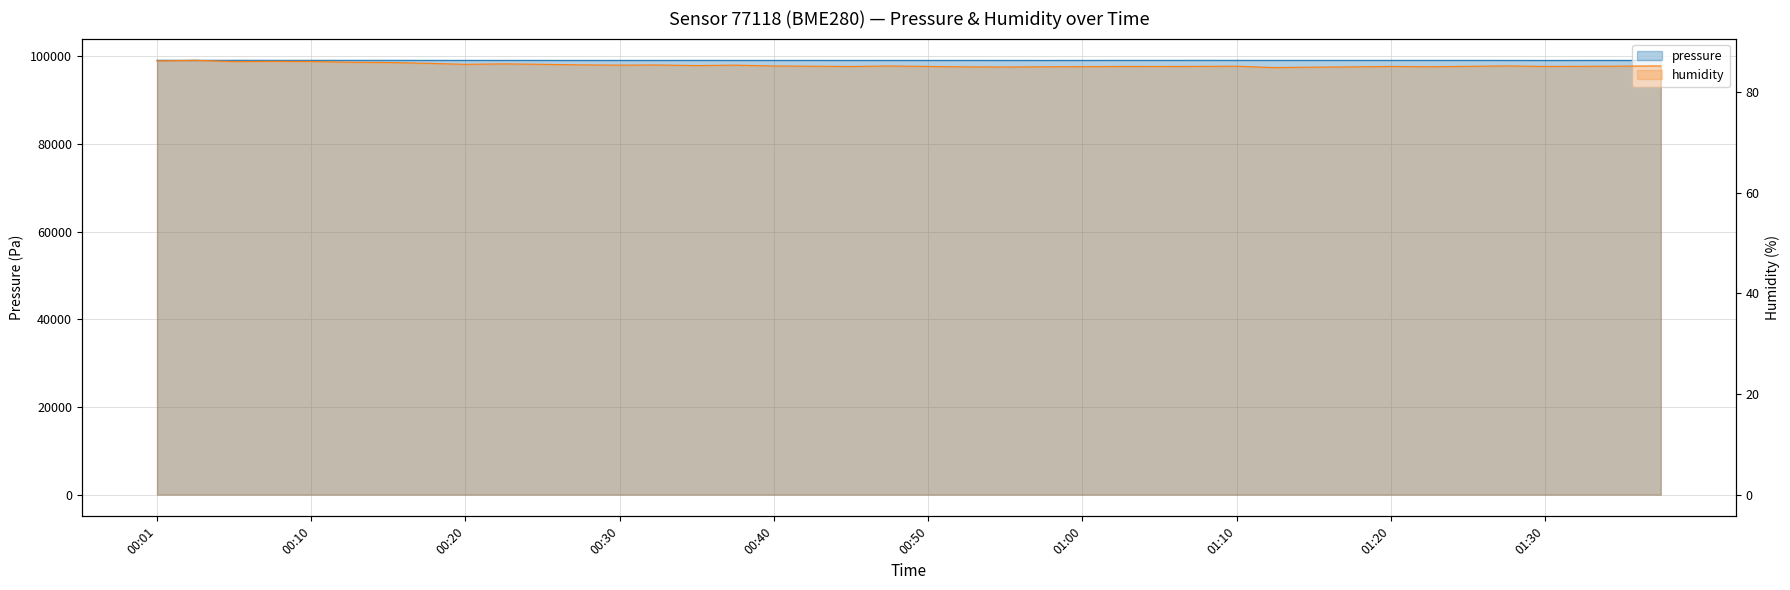

How many lines are shown in the chart?

2